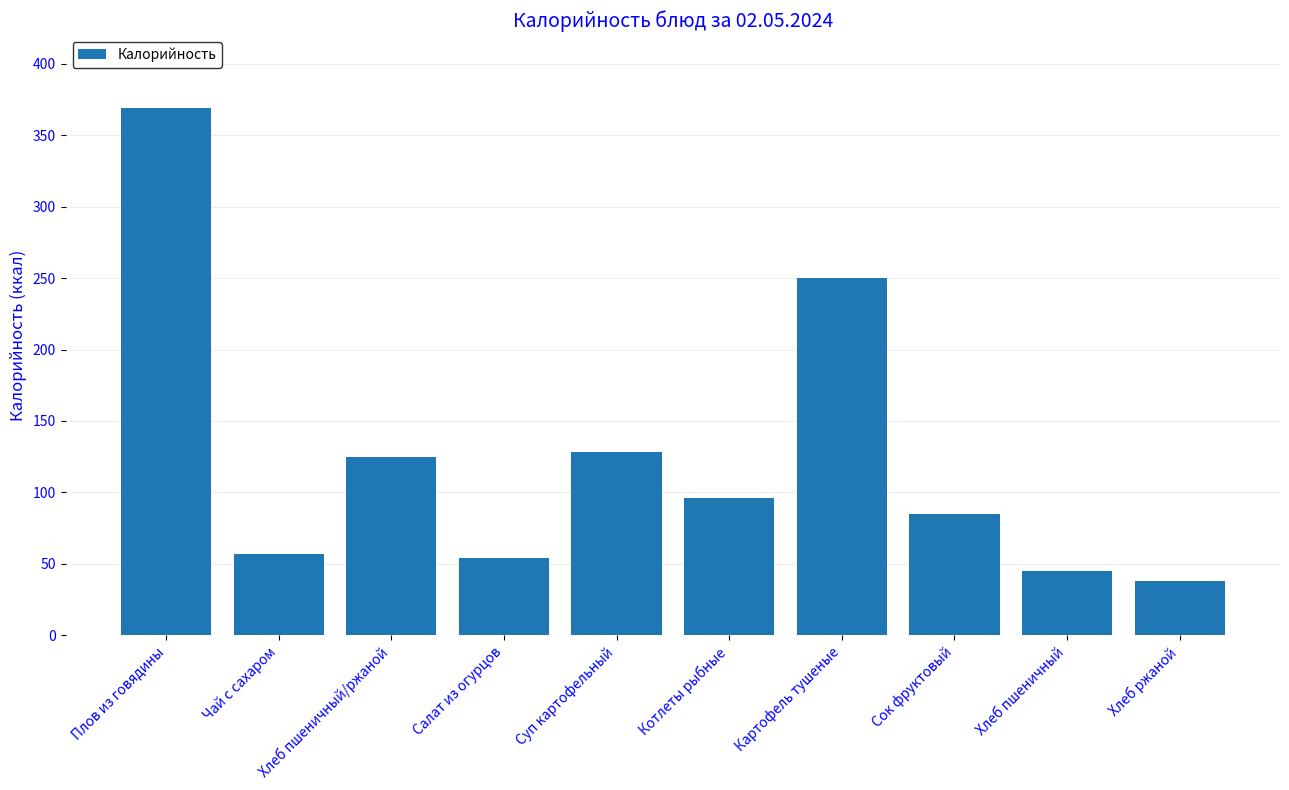

What is the sum of all values?

1247